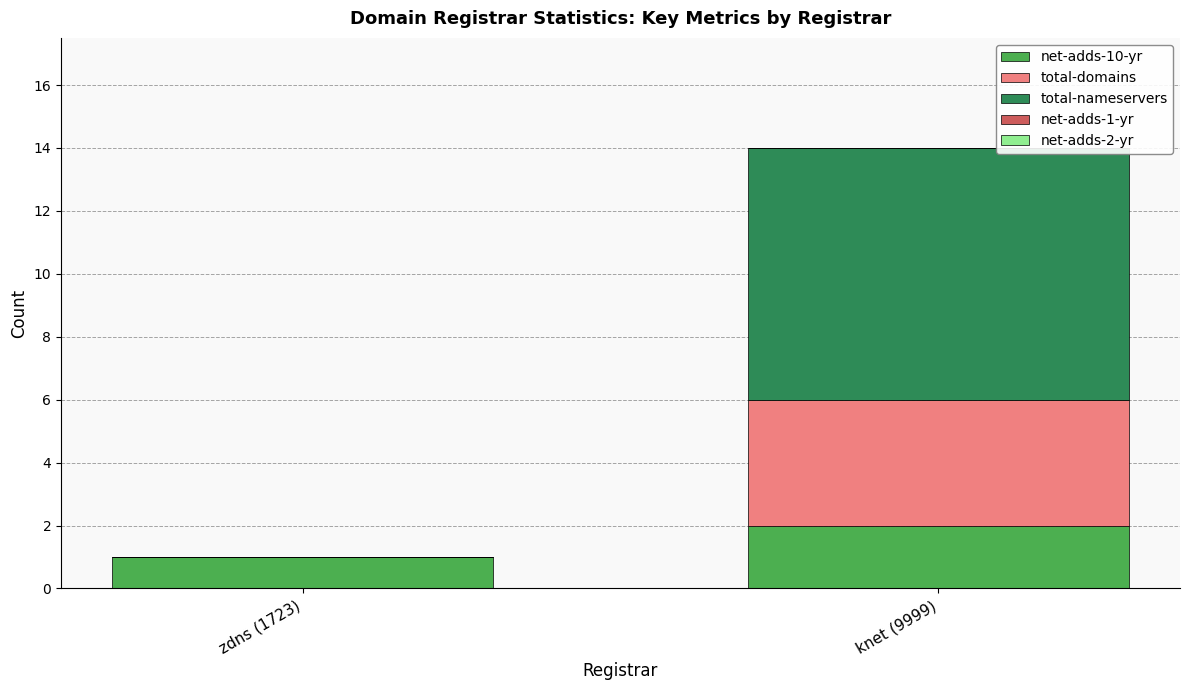

At which label does net-adds-10-yr reach its peak?

knet (9999)